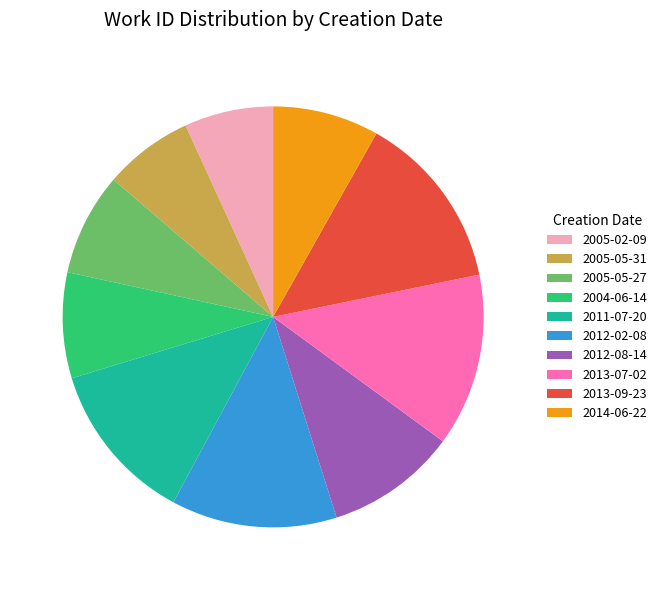

Is it true that 2013-07-02 is 13% of the pie?

True